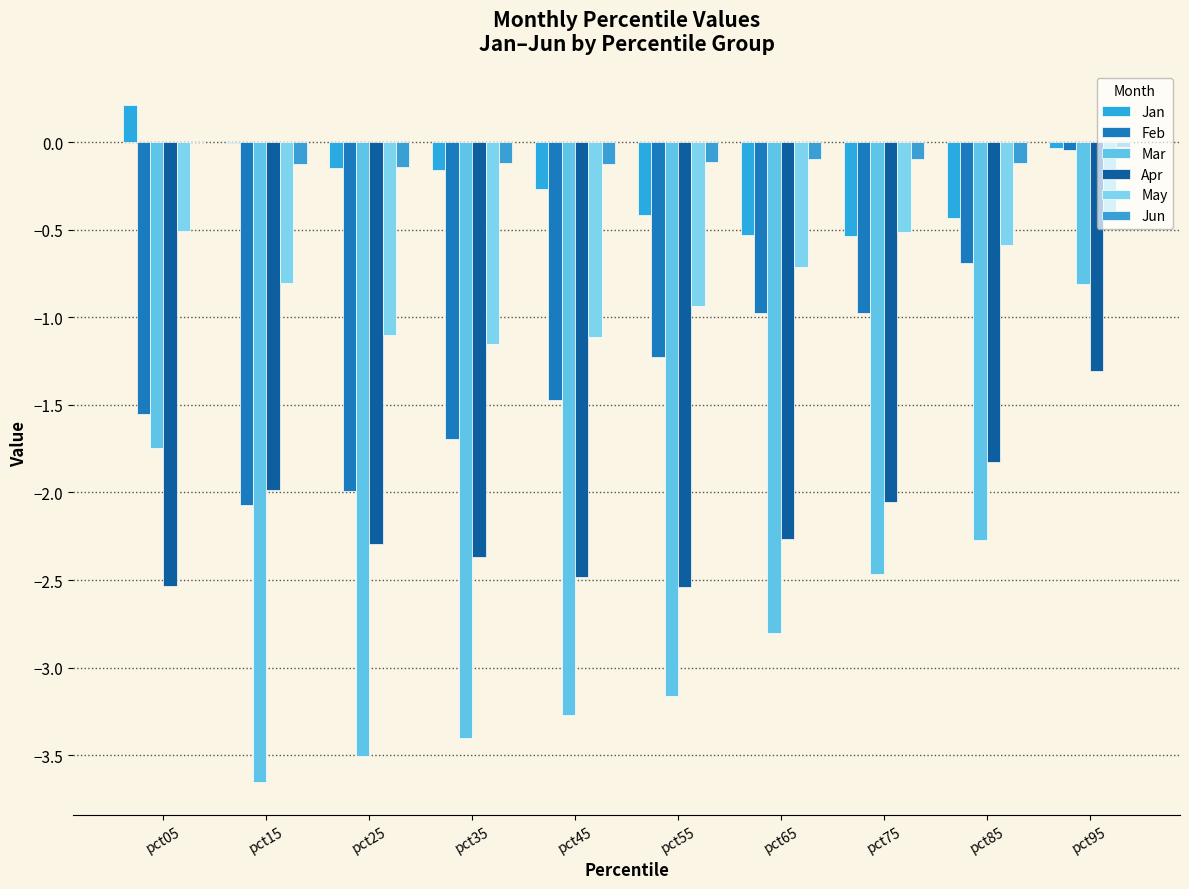

What is the difference between the maximum and minimum values in the Jan series?

0.7